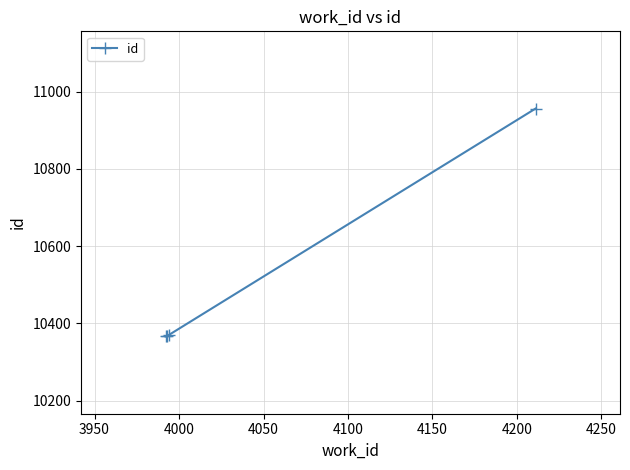

What is the average value?

10515